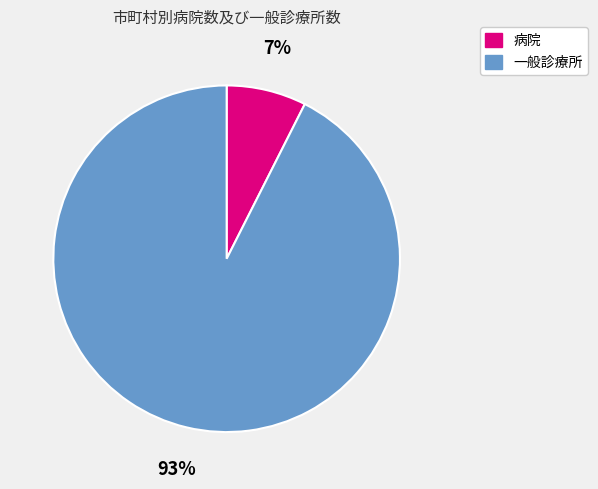

Is there any slice that represents more than half of the pie?

Yes